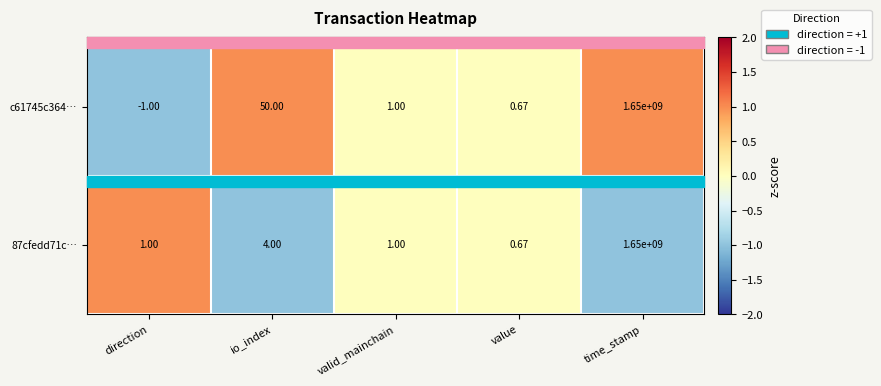

Count the number of categories in the chart.

5